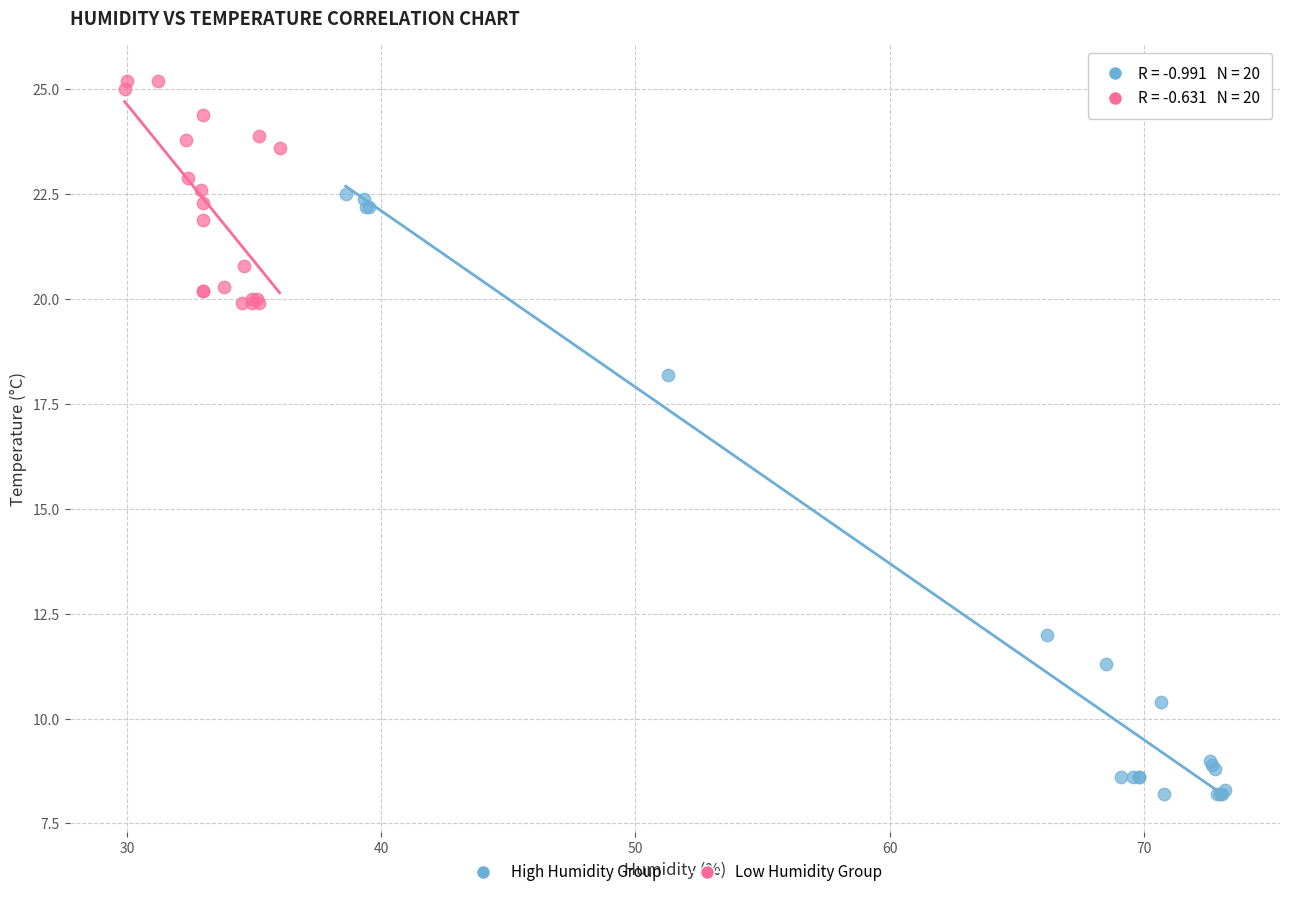

Which series reaches the maximum Y coordinate?

Low Humidity Group